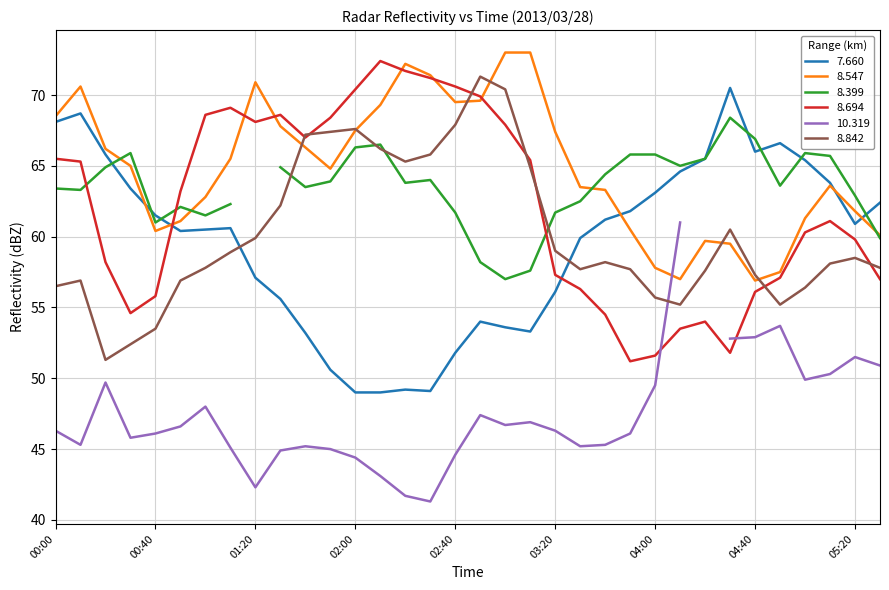

How many data points does each series have?

34